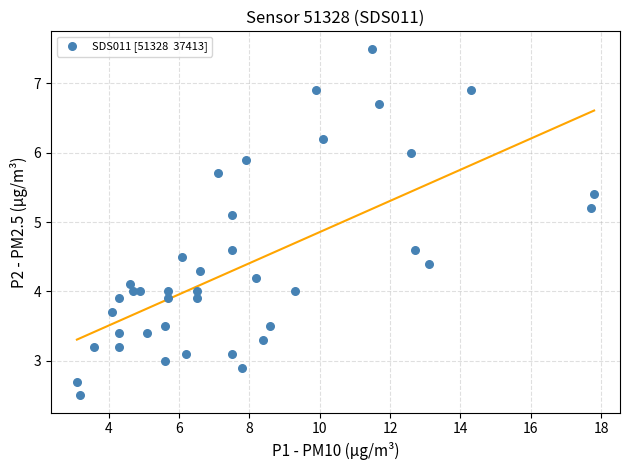

What Y value in the scatter plot is closest to 5?

5.1